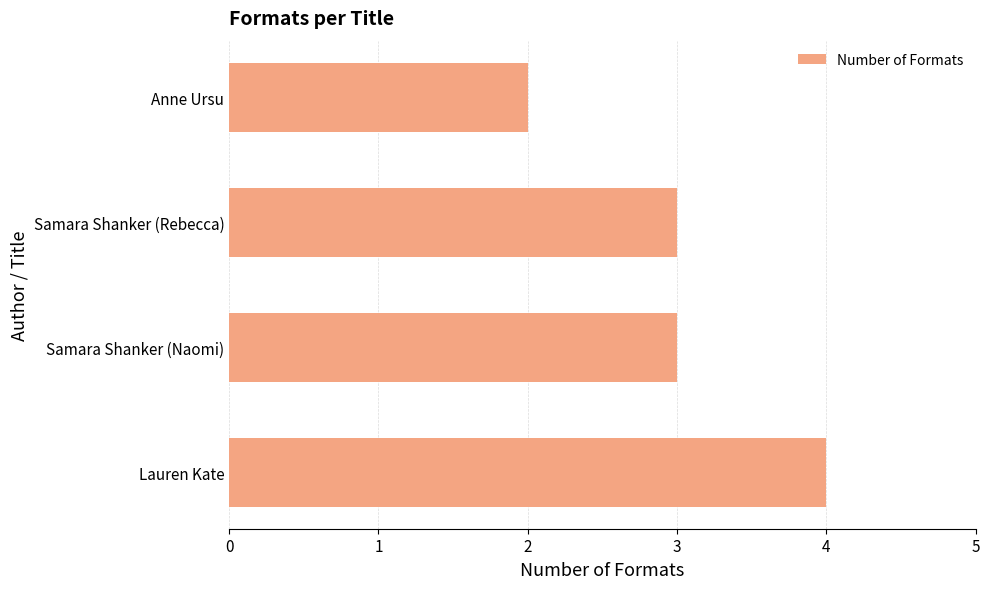

Is it true that the value at Samara Shanker (Rebecca) is 2?

False